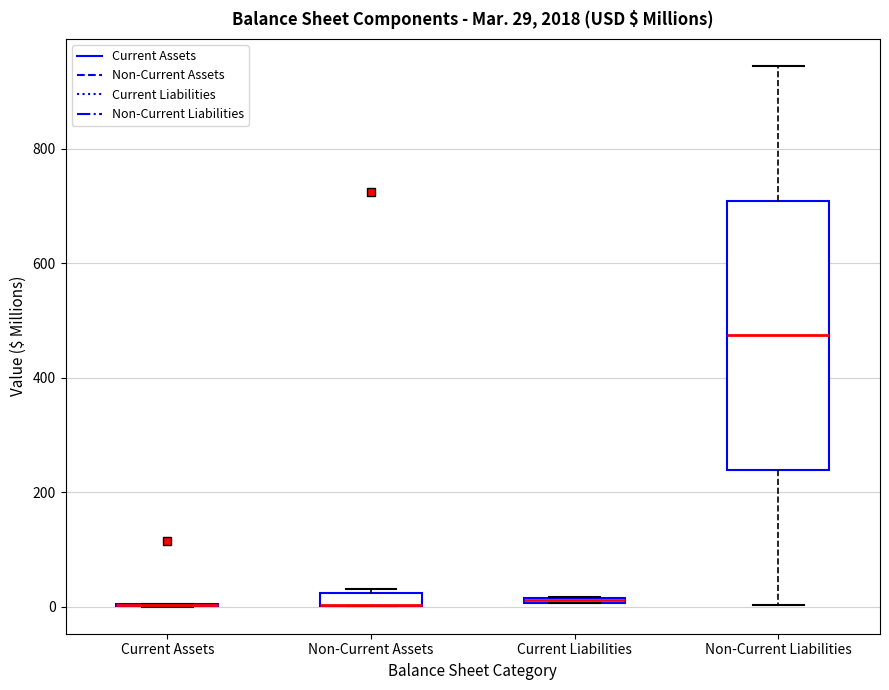

Which box is the tallest, from its lower edge to its upper edge?

Non-Current Liabilities